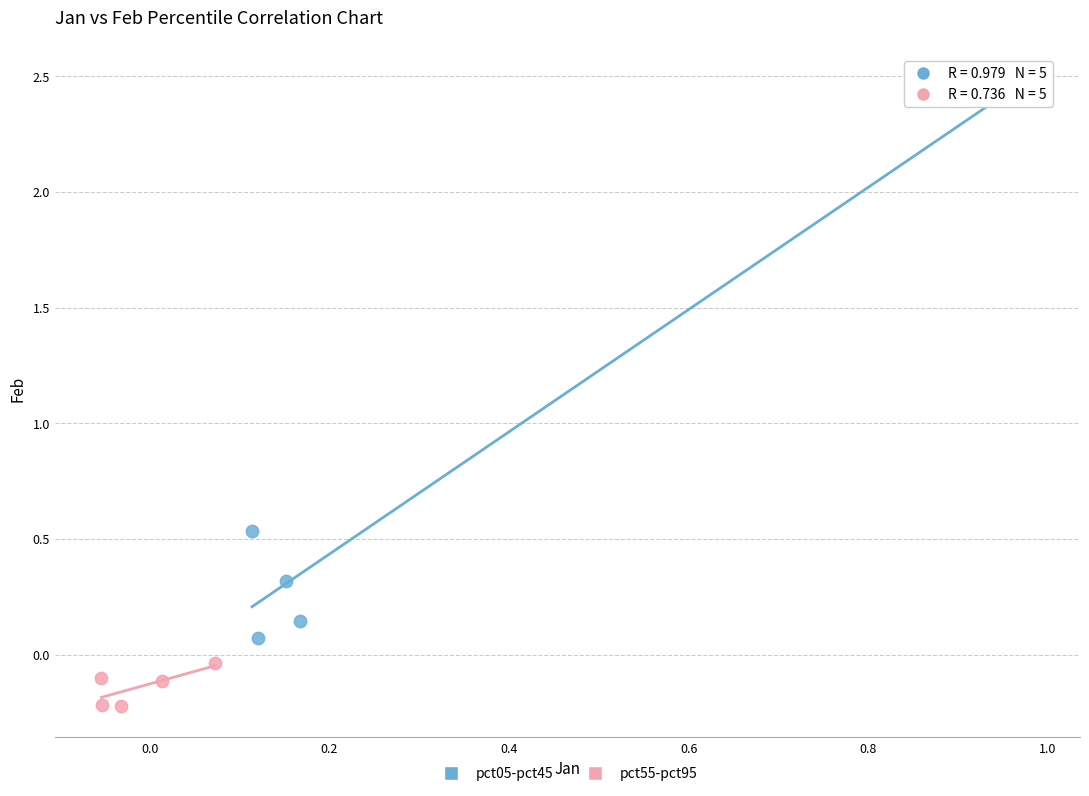

Which series contains the lowest Y value?

pct55-pct95